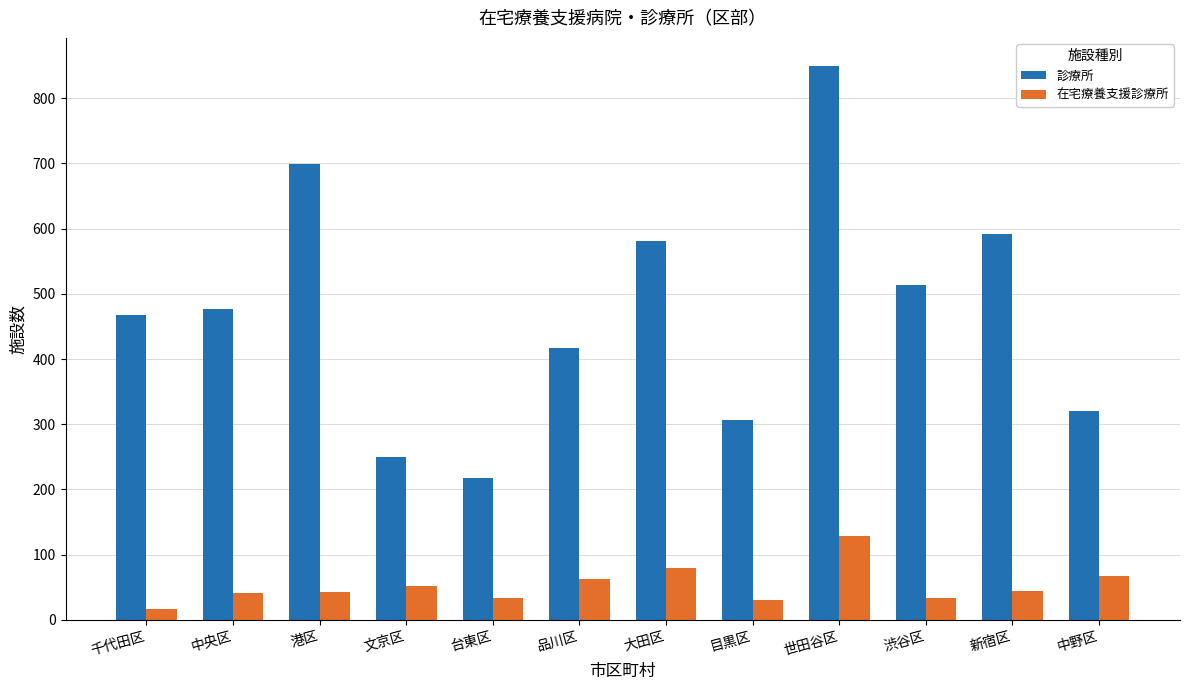

At which category is the sum across all series the highest?

世田谷区